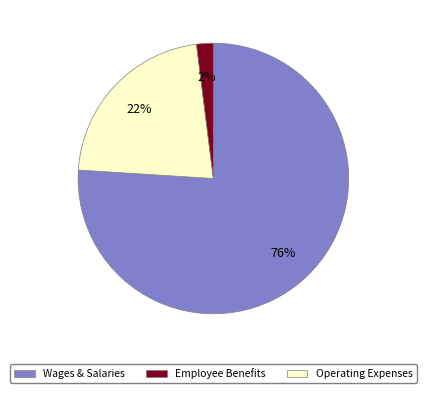

To the nearest percent, what is the difference between the largest and smallest slice percentages?

74%